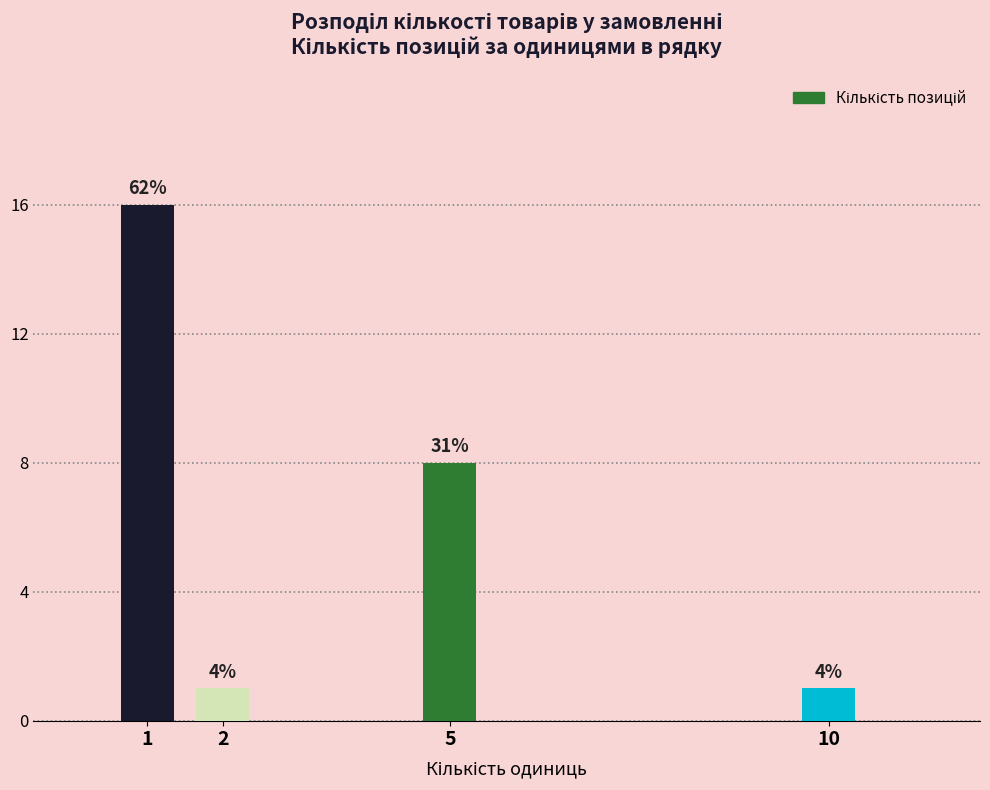

Does the chart contain any negative values?

No